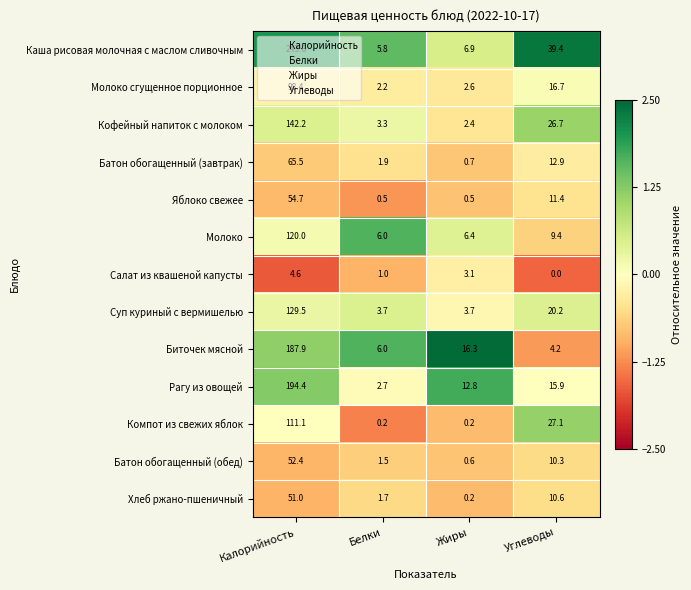

The value of Рагу из овощей at Углеводы is 5.9. True or false?

False